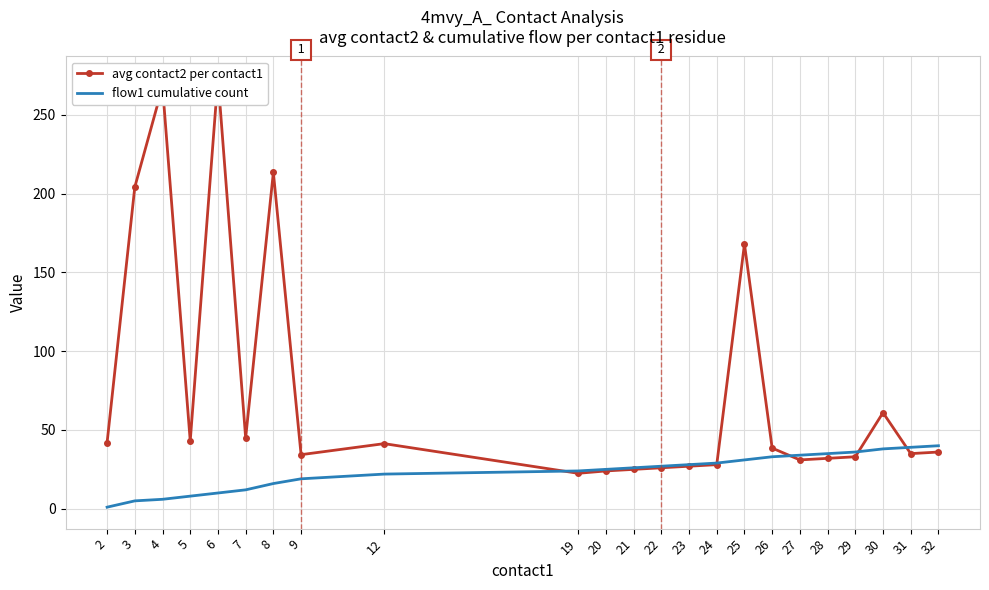

Between 32 and 20, which is larger?

32